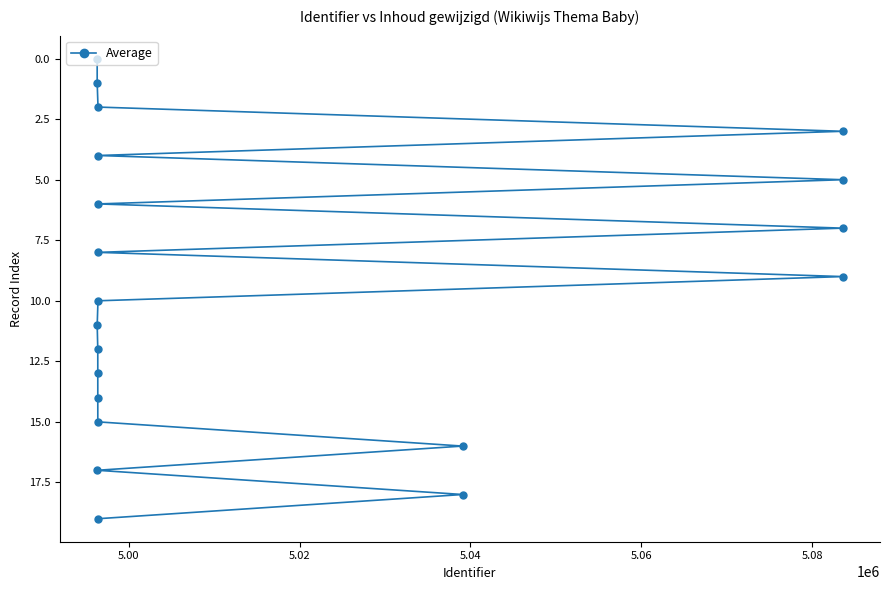

How many data points does each series have?

20